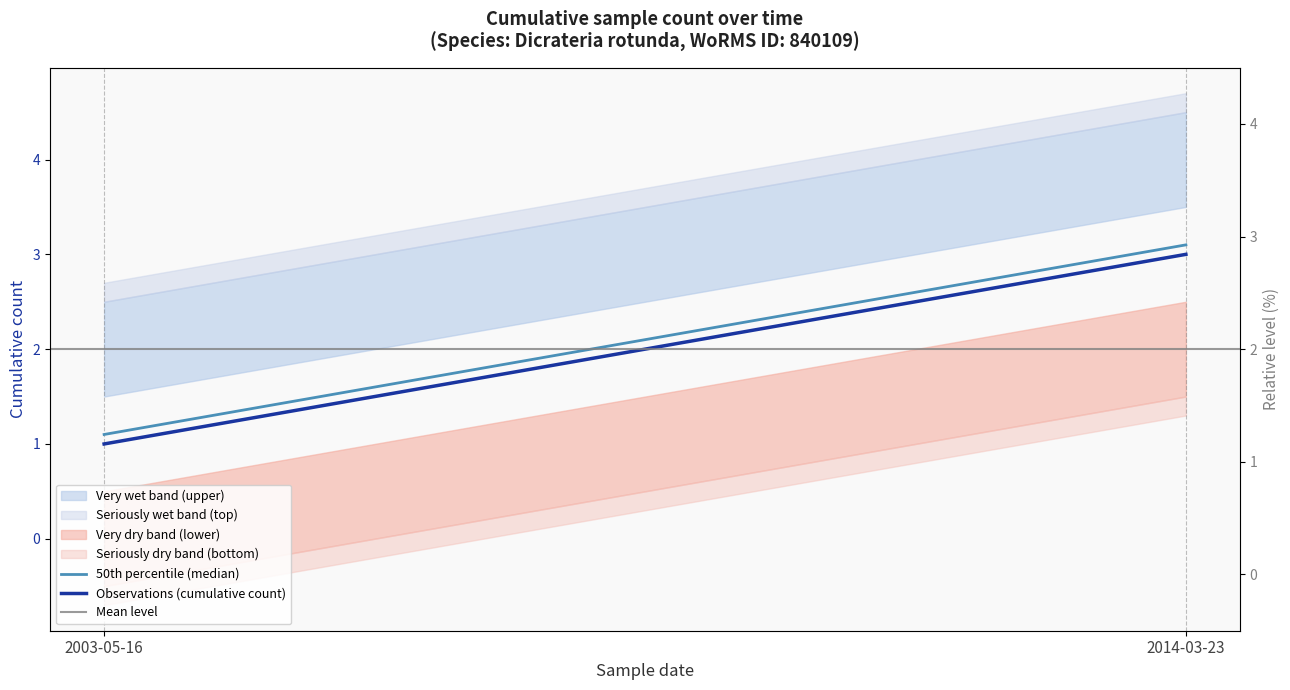

What is the smallest value displayed?

1.0